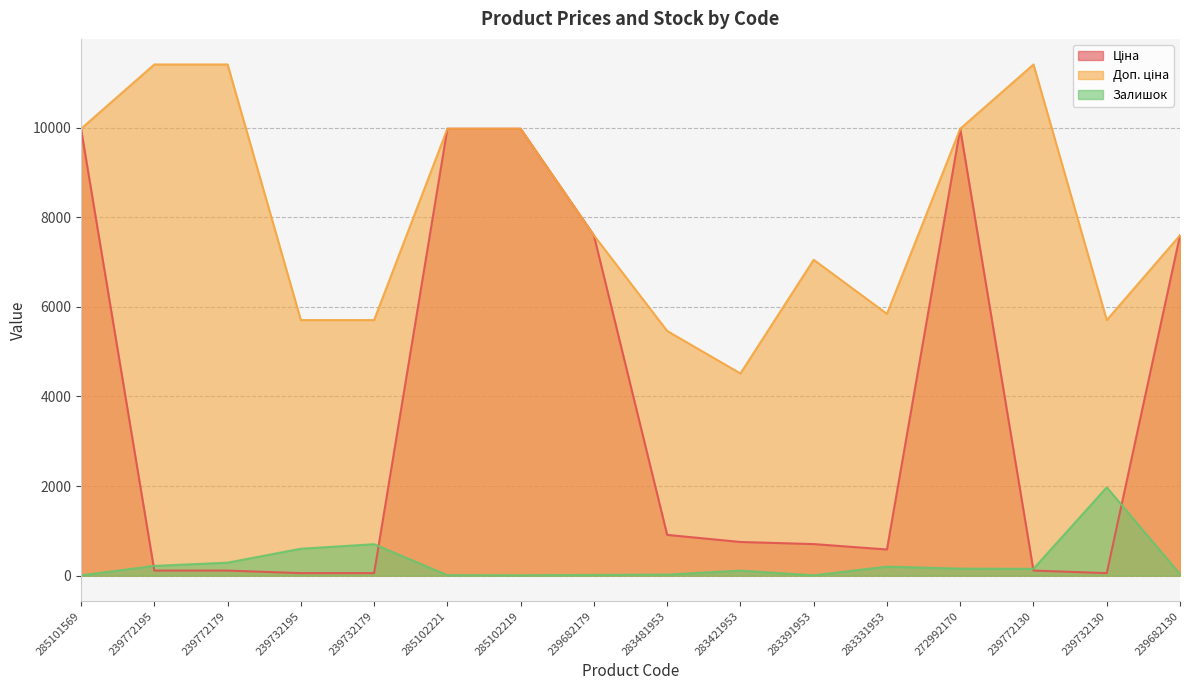

What is the difference between the maximum and minimum values in the Залишок series?

1965.0